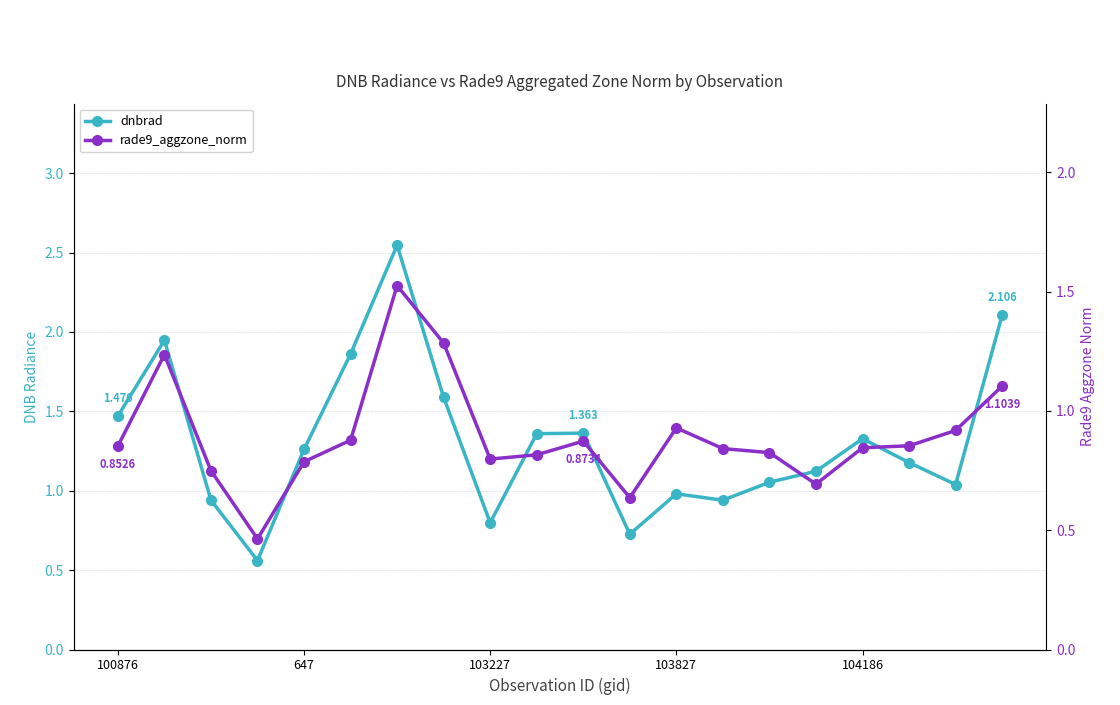

Which series changed the most between 647 and 14?

dnbrad